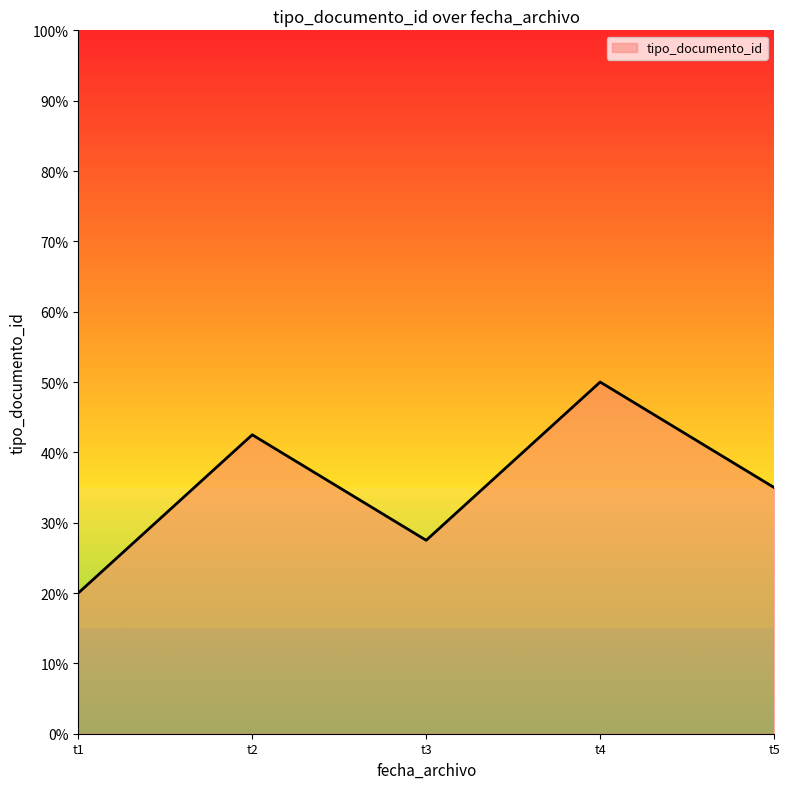

What is the difference between the maximum and second lowest values?

22.5